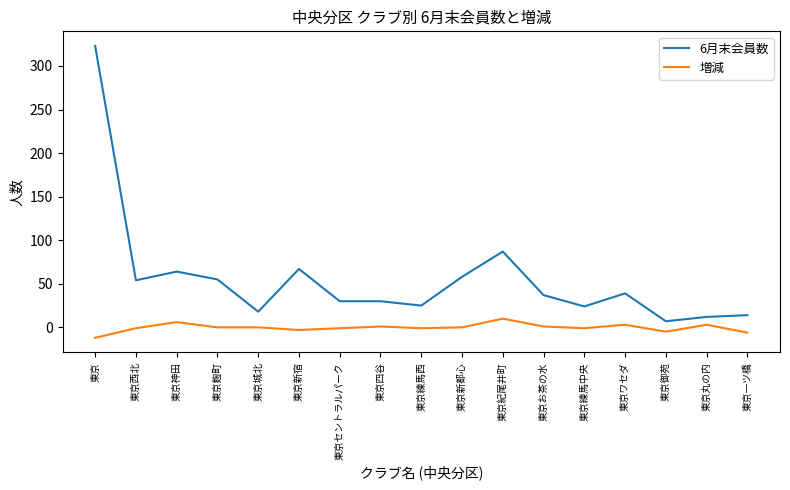

Between 東京西北 and 東京一ツ橋, which series saw the biggest shift?

6月末会員数